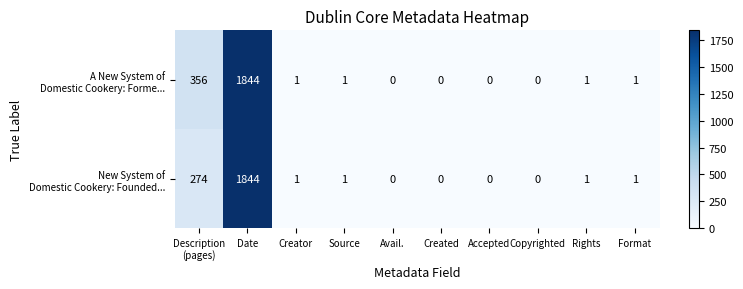

At which category is the sum across all series the highest?

Date